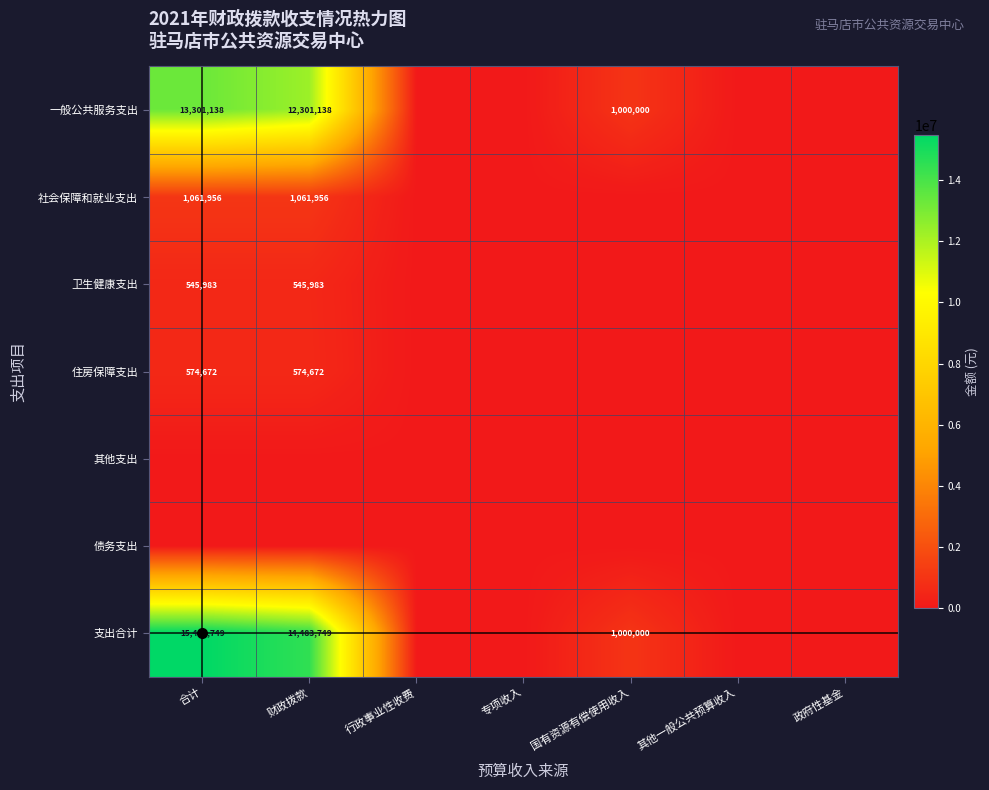

The 支出合计 series shows 15483749 at 合计. True or false?

True